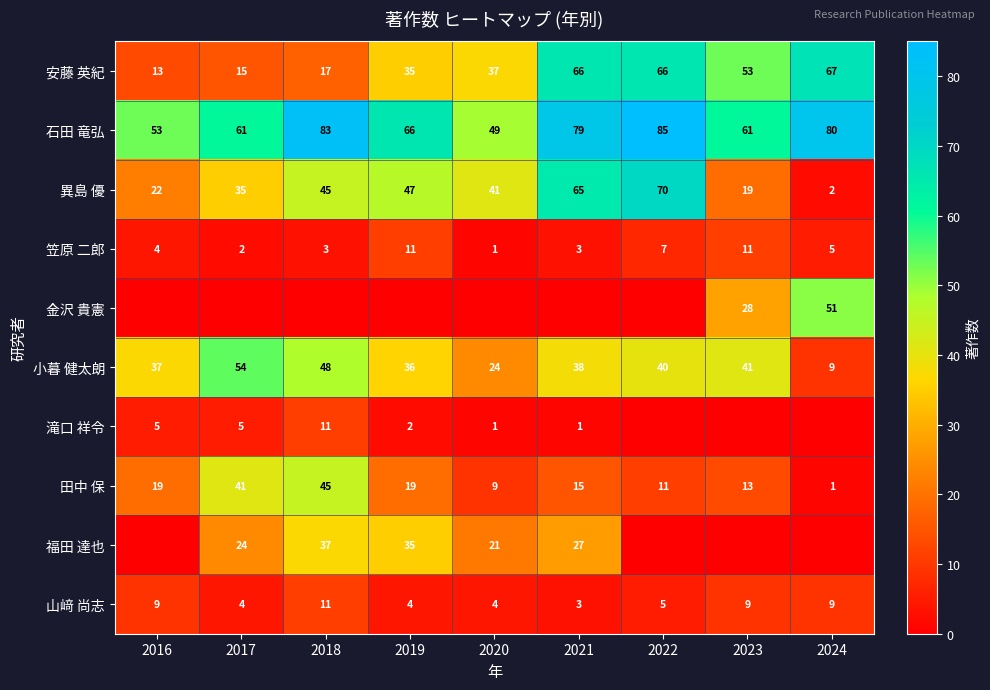

What is the difference between the second highest and second lowest values in the 笠原 二郎 series?

9